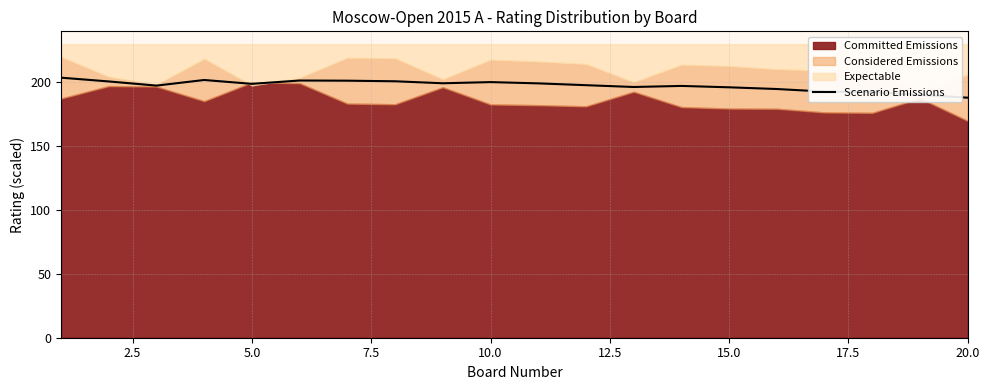

What is the minimum value for Scenario Emissions?

188.0